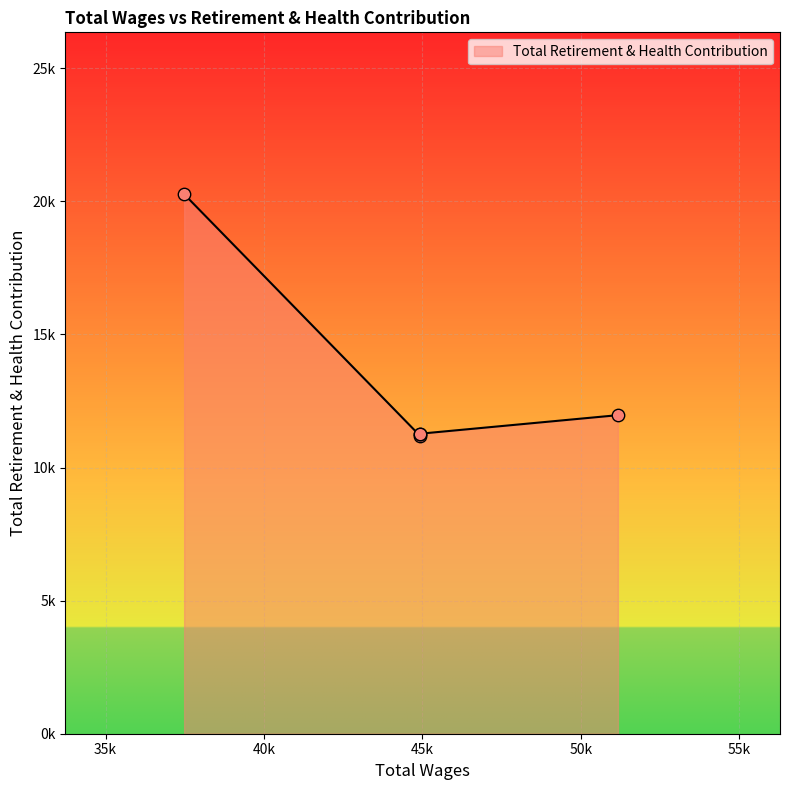

Approximately how many times larger is the value at 44931.0 compared to 44932.0?

1.0